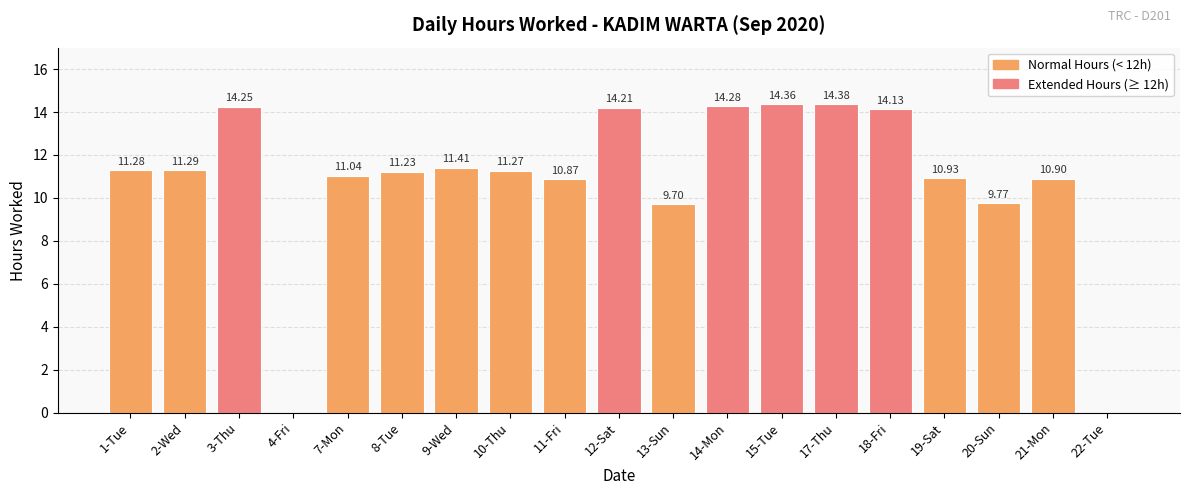

What is the change in value from 19-Sat to 20-Sun?

-1.2